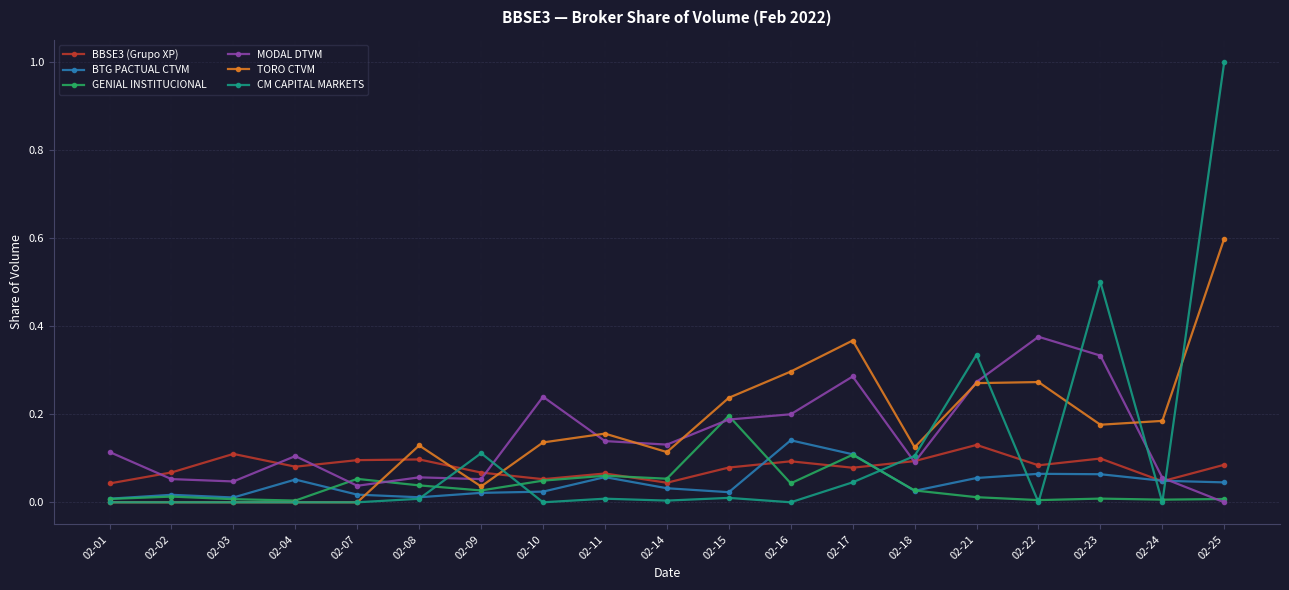

Which series has the widest spread of values?

CM CAPITAL MARKETS